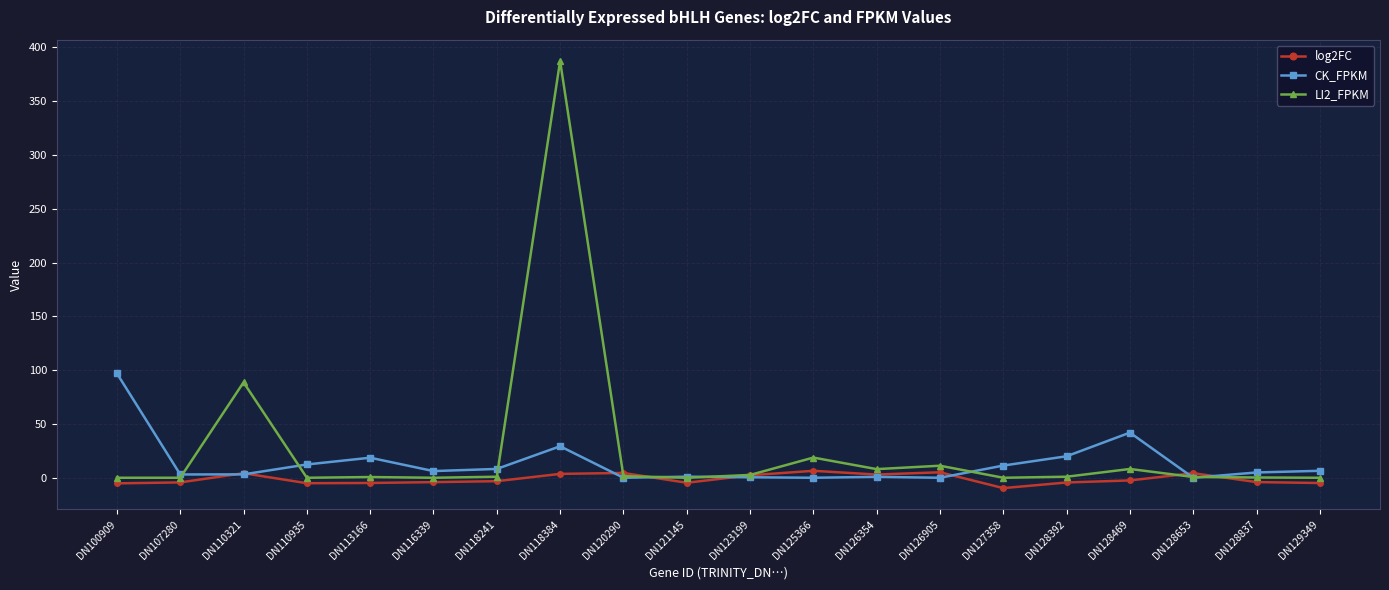

At which category does log2FC reach its first local peak?

DN110321